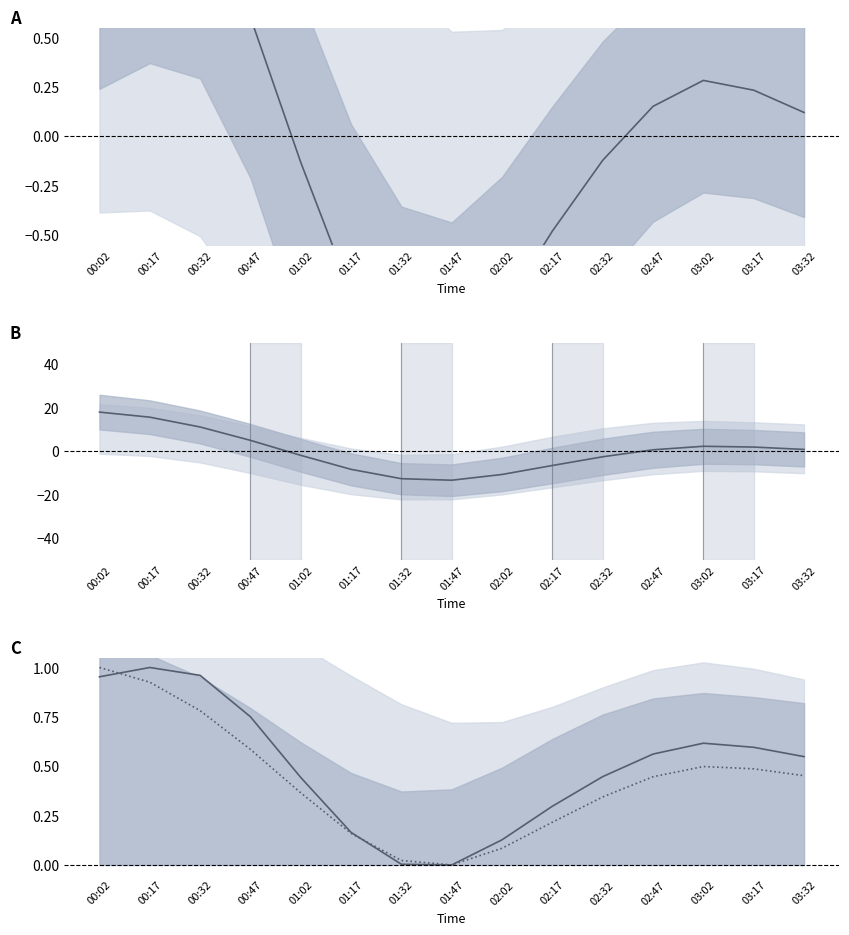

Reading right to left, what are all the values shown in this chart?

P1: 03:32=0.1	03:17=0.2	03:02=0.3	02:47=0.2	02:32=-0.1	02:17=-0.5	02:02=-0.9	01:47=-1.2	01:32=-1.2	01:17=-0.8	01:02=-0.1	00:47=0.6	00:32=1.1	00:17=1.2	00:02=1.1
P2: 03:32=0.9	03:17=2.0	03:02=2.3	02:47=0.7	02:32=-2.5	02:17=-6.5	02:02=-10.7	01:47=-13.3	01:32=-12.6	01:17=-8.3	01:02=-1.9	00:47=5.0	00:32=11.2	00:17=15.7	00:02=18.0
P1 normalized: 03:32=0.5	03:17=0.6	03:02=0.6	02:47=0.6	02:32=0.4	02:17=0.3	02:02=0.1	01:47=0.0	01:32=0.0	01:17=0.2	01:02=0.4	00:47=0.8	00:32=1.0	00:17=1.0	00:02=1.0
P2 normalized: 03:32=0.5	03:17=0.5	03:02=0.5	02:47=0.4	02:32=0.3	02:17=0.2	02:02=0.1	01:47=0.0	01:32=0.0	01:17=0.2	01:02=0.4	00:47=0.6	00:32=0.8	00:17=0.9	00:02=1.0